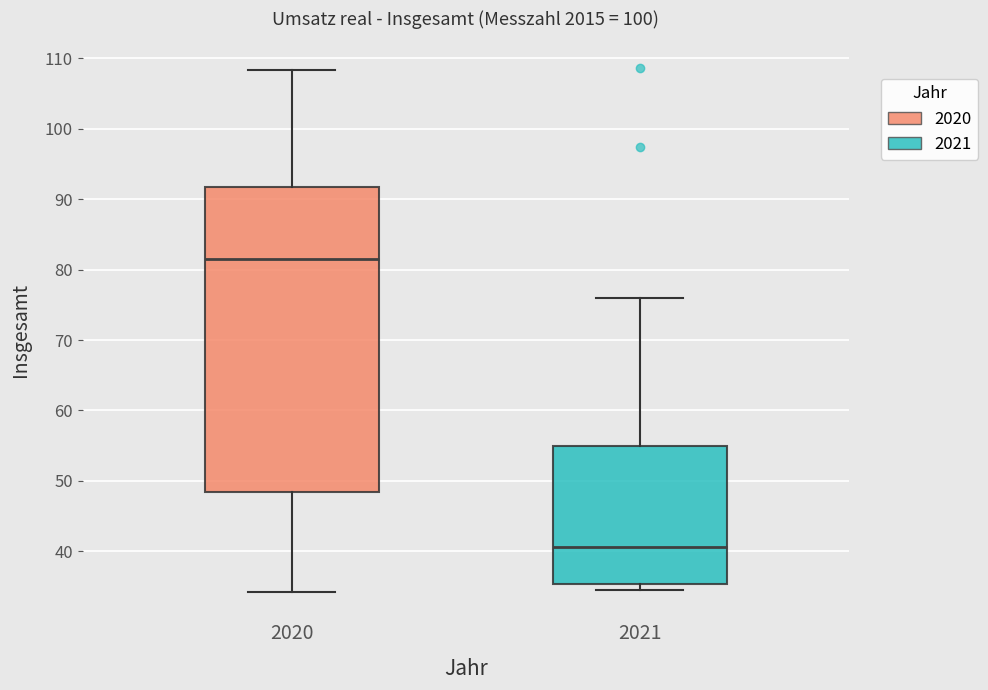

Reading left to right, read every box against the y-axis: the position of its median line, the range the box covers, and the ends of its whiskers. The values are not printed on the chart, so give them approximately, as read against the axis.

2020: median 81, box 48 to 92, whiskers 34 to 108
2021: median 41, box 35 to 55, whiskers 35 (just below the box's lower edge) to 76